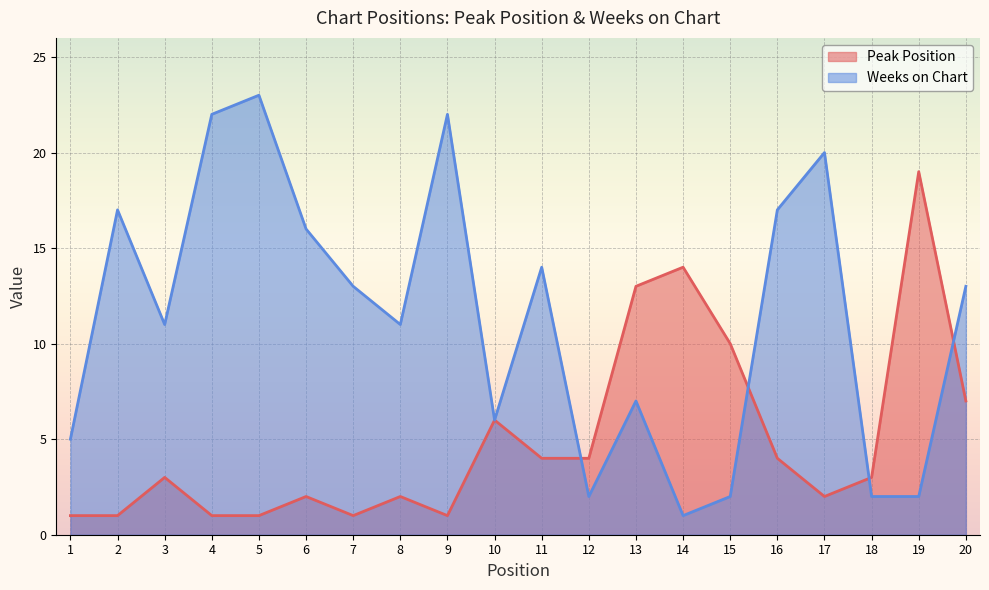

Is the value of Weeks on Chart at 20 greater than the value of Peak Position at 18?

Yes